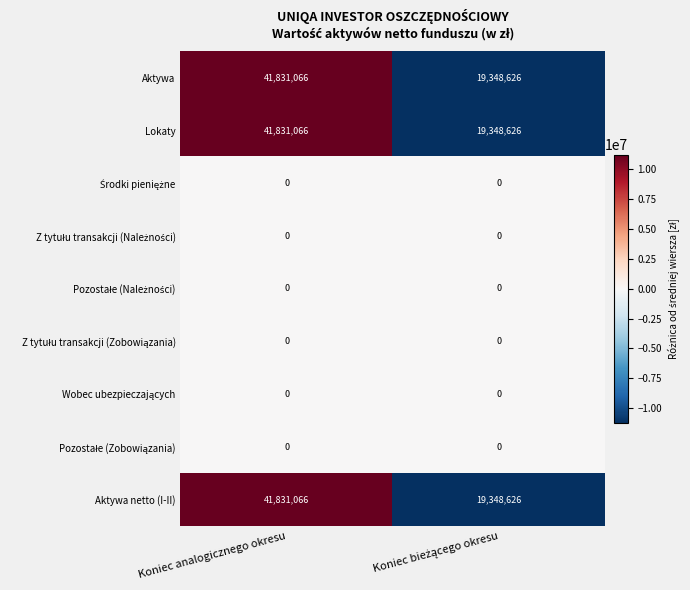

What is the spread (max minus min) of values at Koniec analogicznego okresu?

41831066